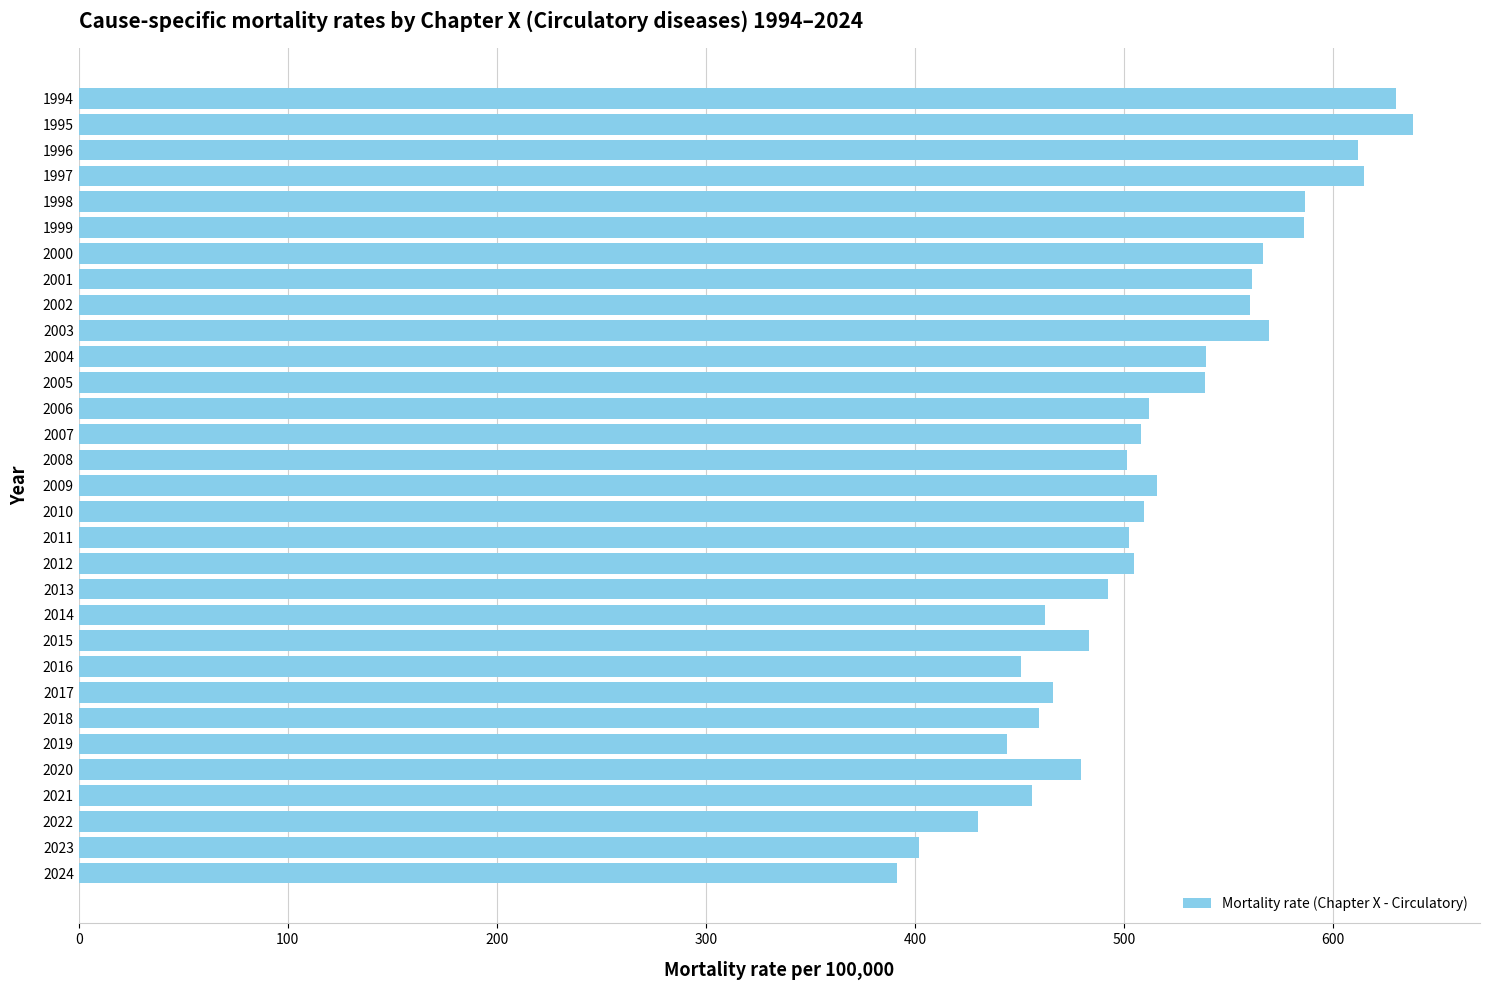

What is the average value?

515.3